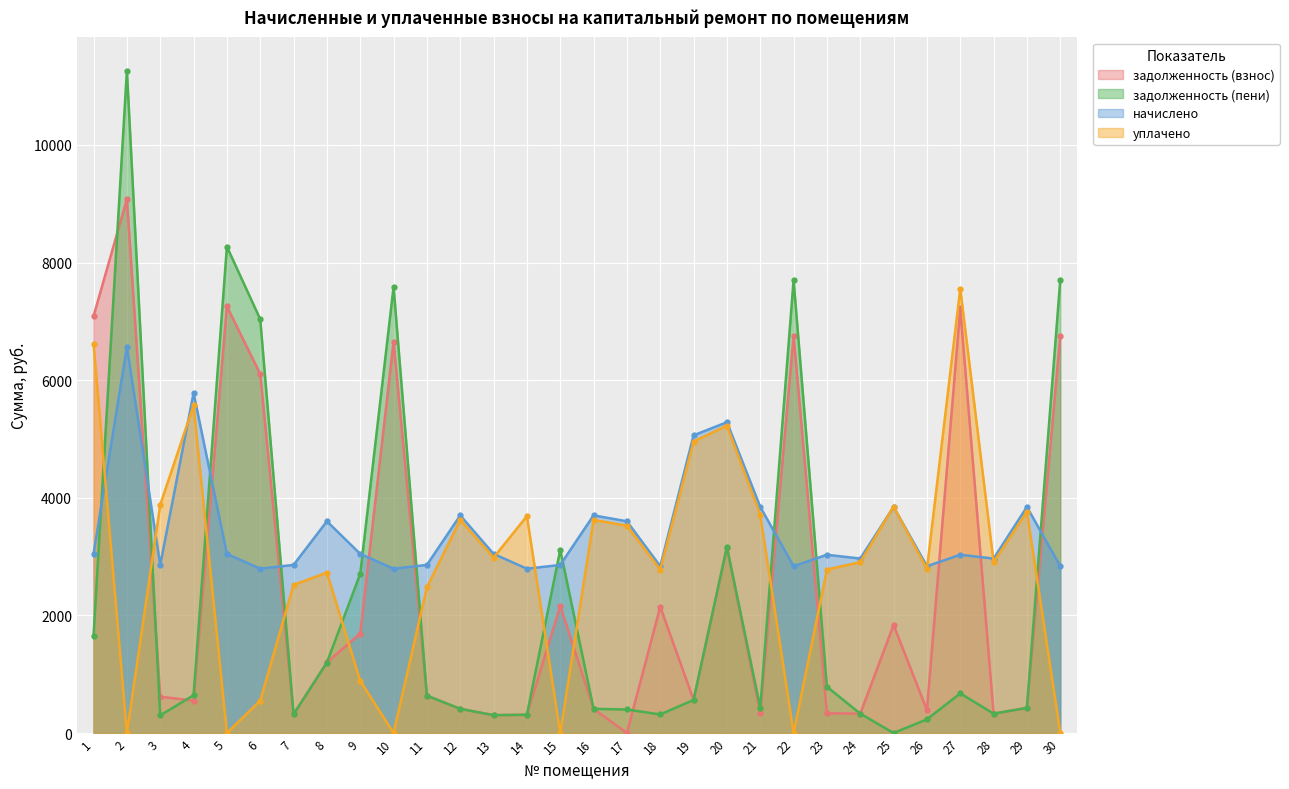

Where do начислено and уплачено first cross each other?

1 and 2